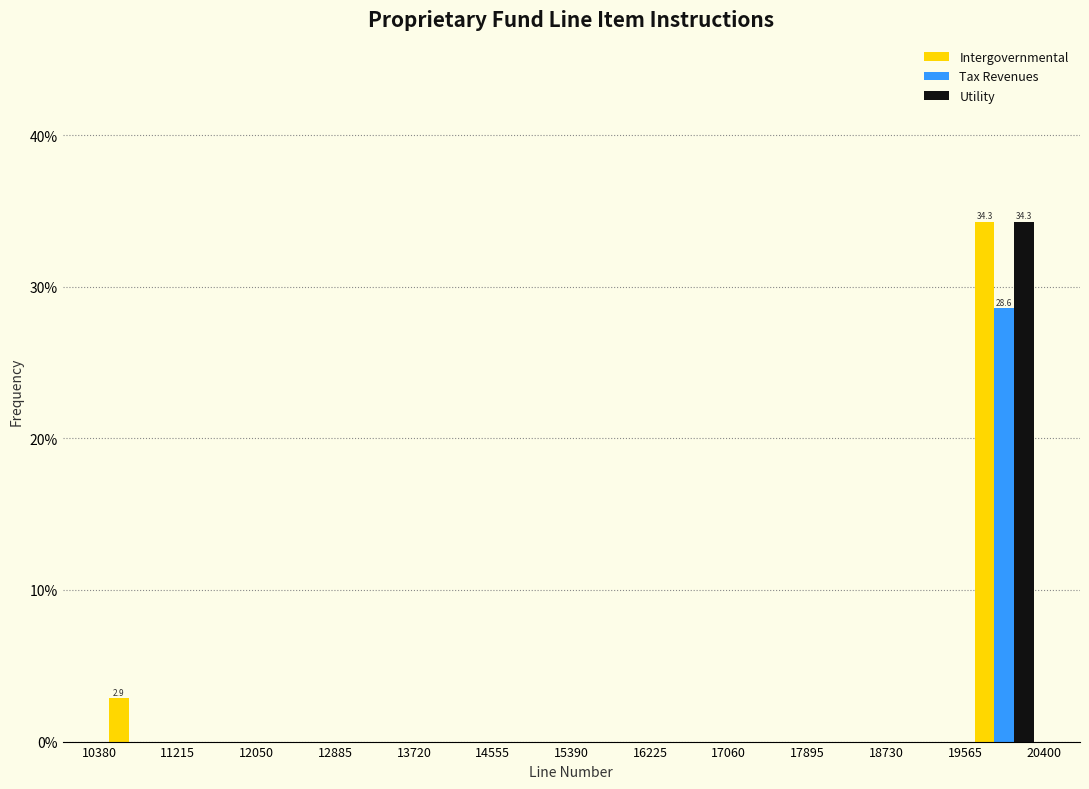

In the Utility series, which range on the x-axis has the tallest bar?

19565 to 20400